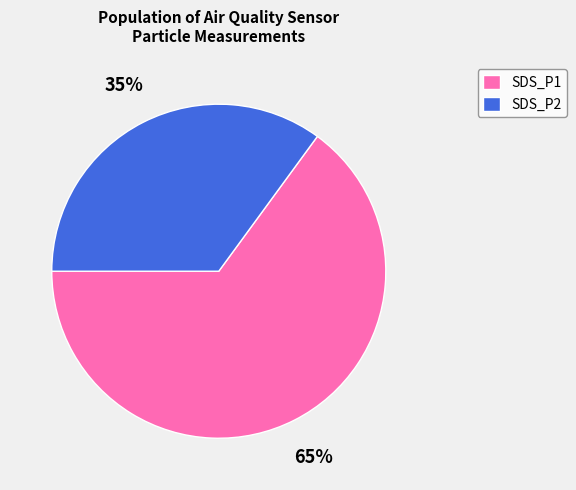

Is there a majority slice in this chart?

Yes